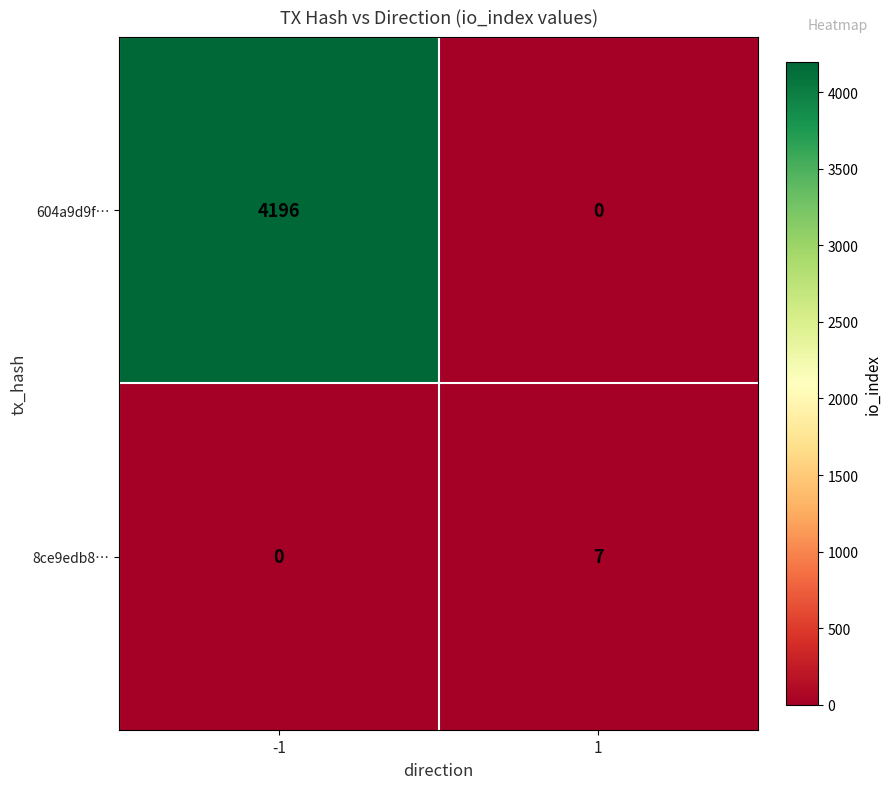

Count the number of categories in the chart.

2